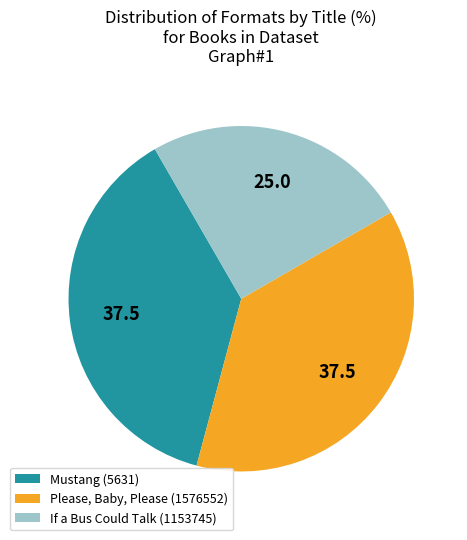

Which category has the smallest portion of the pie?

If a Bus Could Talk (1153745)